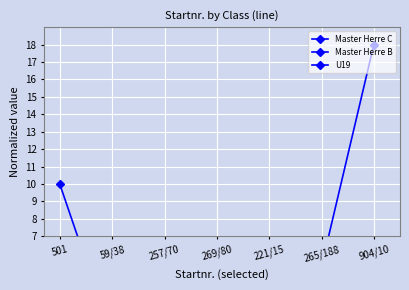

What is the maximum value for Master Herre B?

3.7